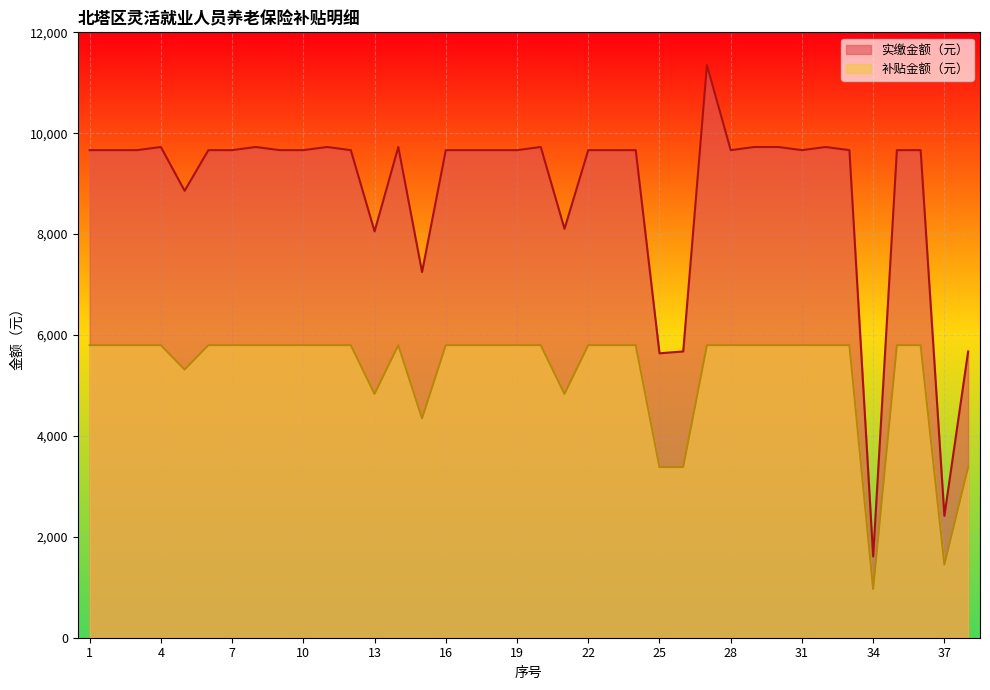

At 8, list the series in order from largest to smallest.

实缴金额（元）, 补贴金额（元）